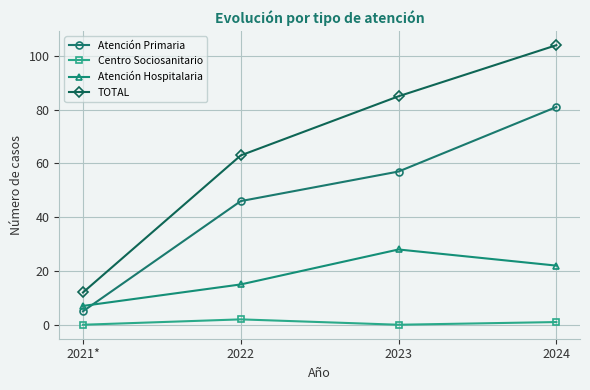

True or false: Centro Sociosanitario has more than 2 points higher than both neighbors.

False